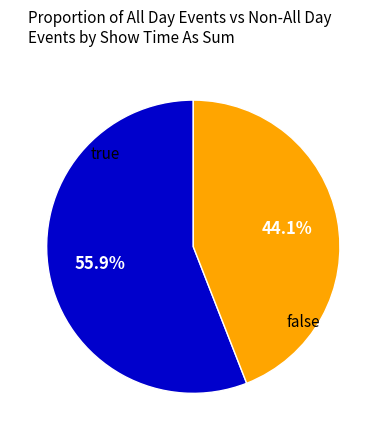

What percentage is NOT represented by false?

55.9%